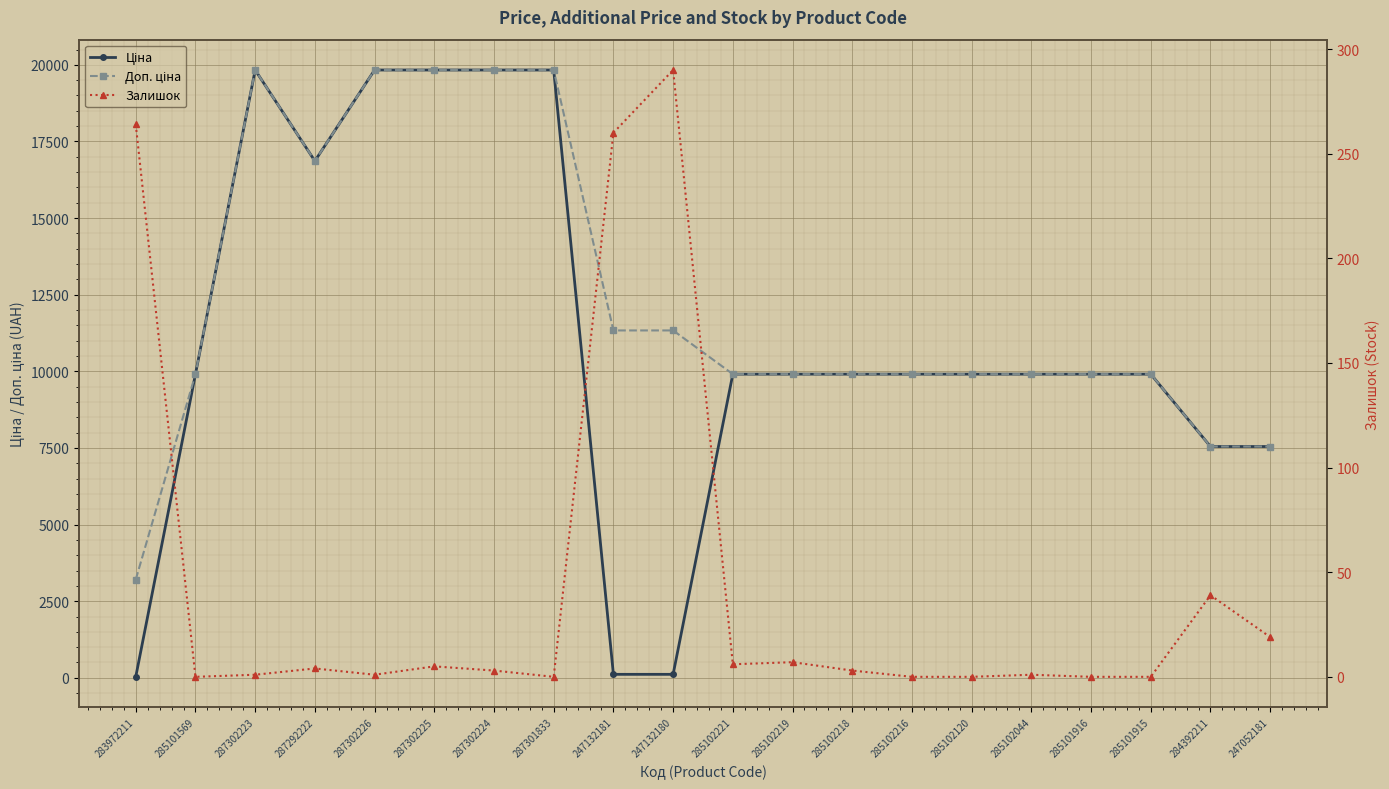

Reading left to right, extract all data points from this chart.

Ціна: 32.0	9908.5	19831.1	16863.2	19831.1	19831.1	19831.1	19831.1	113.3	113.3	9908.5	9908.5	9908.5	9908.5	9908.5	9908.5	9908.5	9908.5	7545.9	7545.9
Доп. ціна: 3205.0	9908.5	19831.1	16863.2	19831.1	19831.1	19831.1	19831.1	11334.0	11334.0	9908.5	9908.5	9908.5	9908.5	9908.5	9908.5	9908.5	9908.5	7545.9	7545.9
Залишок: 264.0	0.0	1.0	4.0	1.0	5.0	3.0	0.0	260.0	290.0	6.0	7.0	3.0	0.0	0.0	1.0	0.0	0.0	39.0	19.0